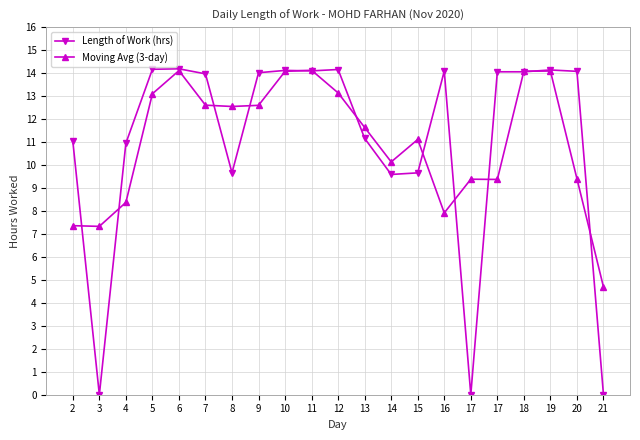

What is the difference between the Length of Work (hrs) values at 21 and 18?

14.1